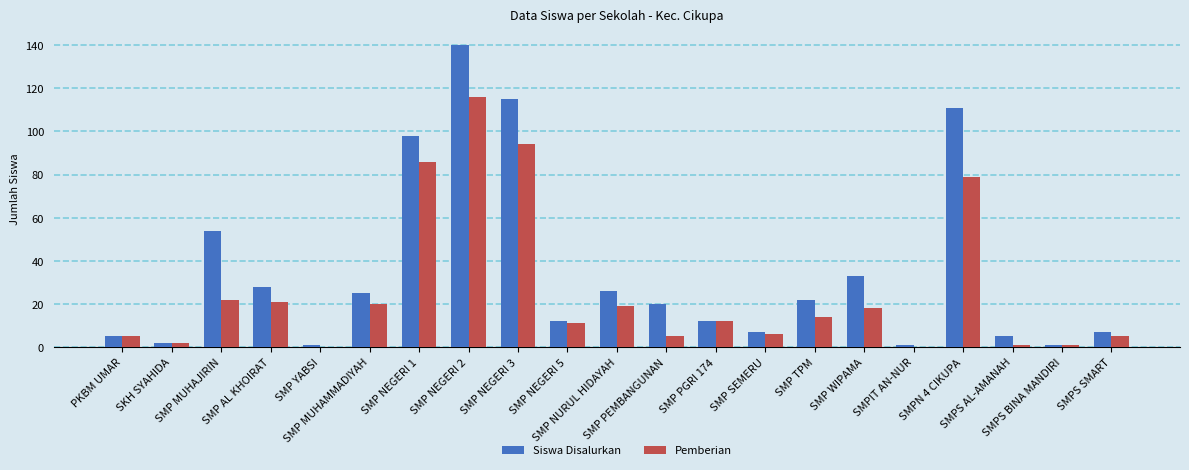

Which series has the largest total across all categories?

Siswa Disalurkan